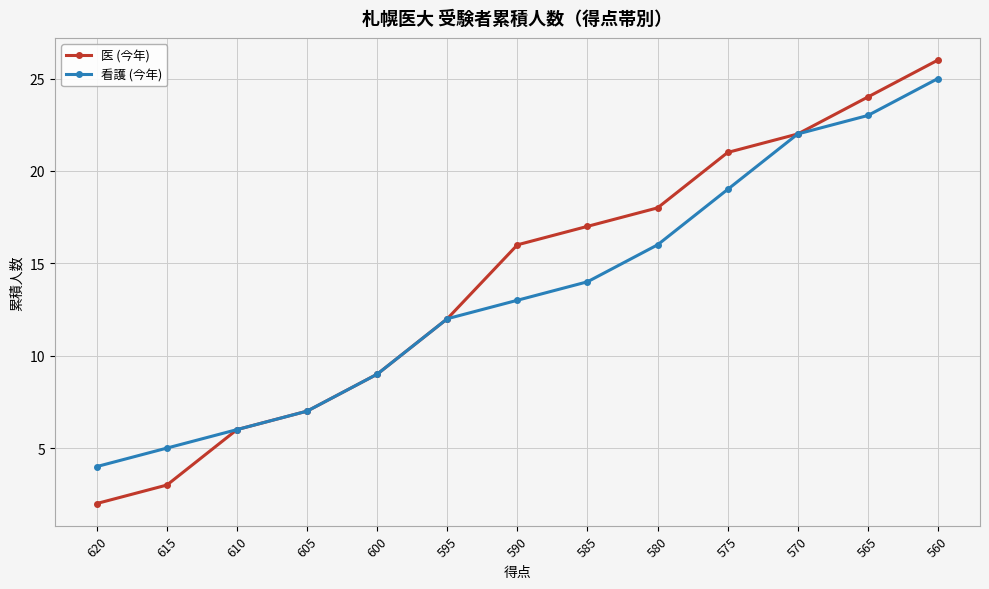

Reading left to right, transcribe all the data shown in this chart.

医 (今年): 620=2	615=3	610=6	605=7	600=9	595=12	590=16	585=17	580=18	575=21	570=22	565=24	560=26
看護 (今年): 620=4	615=5	610=6	605=7	600=9	595=12	590=13	585=14	580=16	575=19	570=22	565=23	560=25